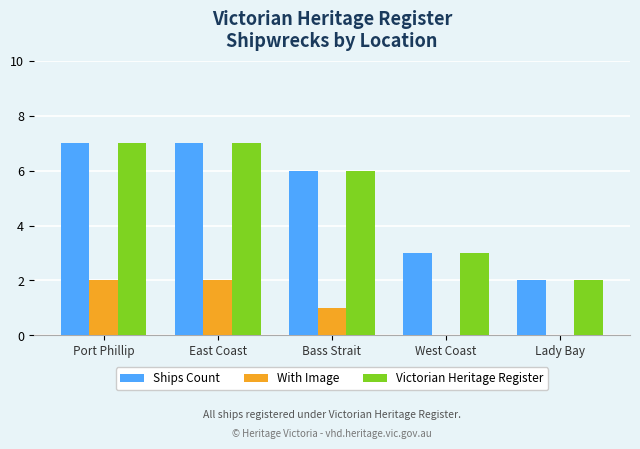

How many categories are shown in the chart?

5